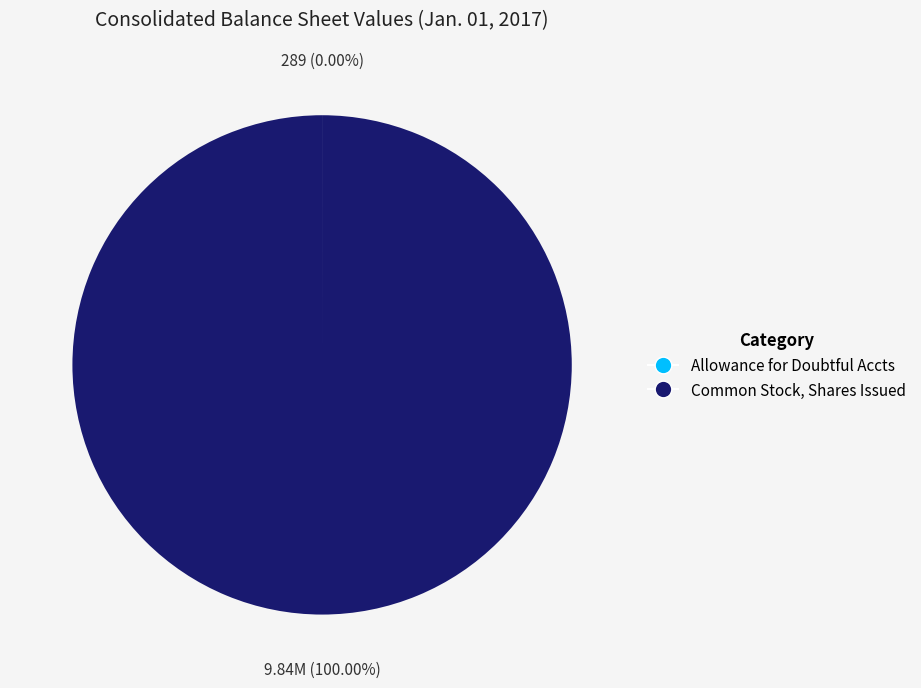

Does any single category account for the majority?

Yes